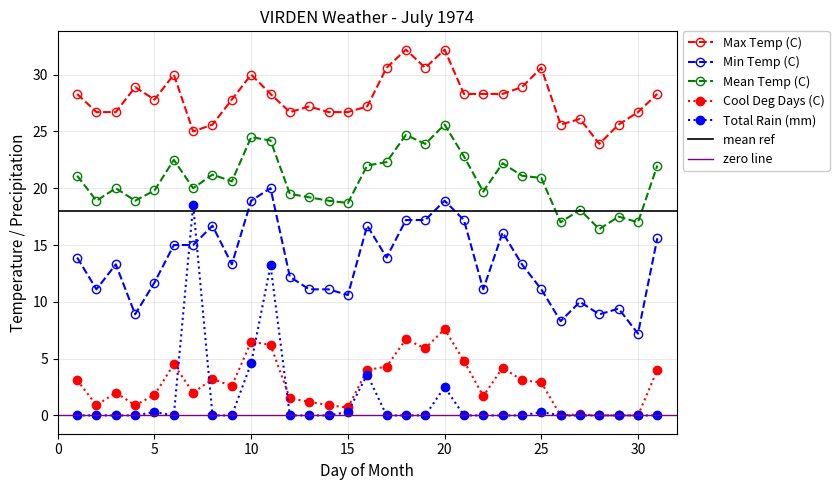

At how many categories does at least one series exceed 3?

31